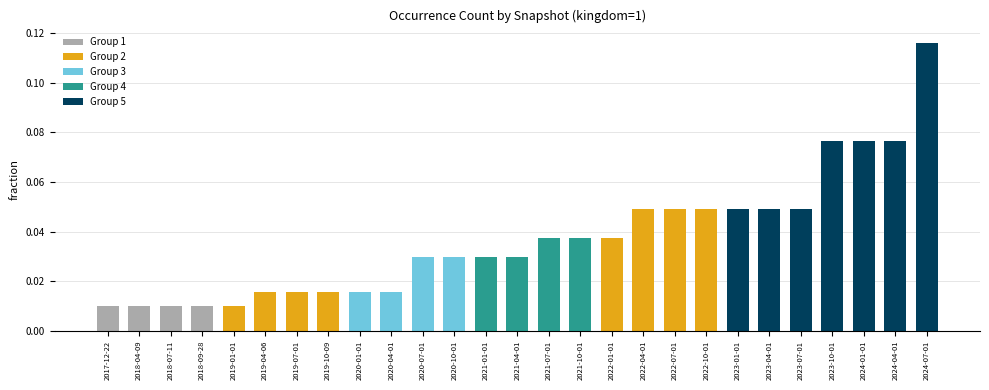

Which category has the highest value across all series?

2024-07-01